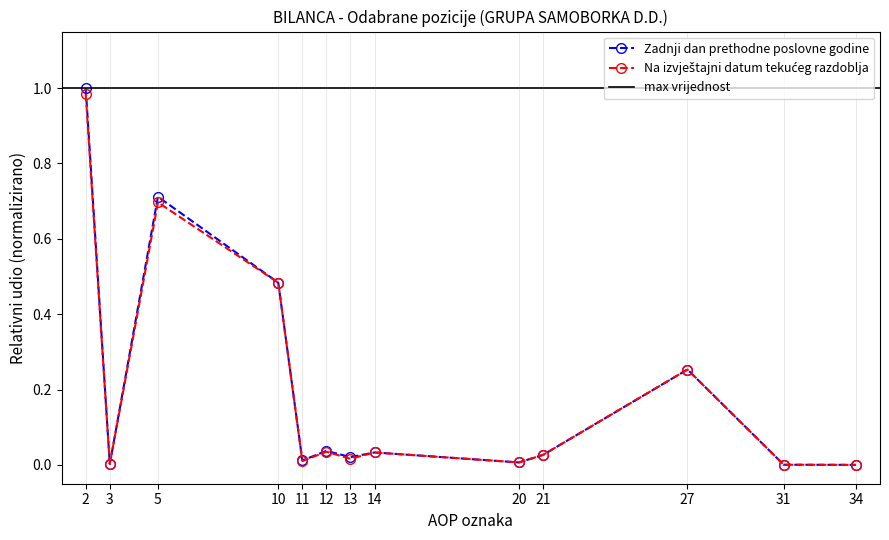

True or false: Na izvještajni datum tekućeg razdoblja and Zadnji dan prethodne poslovne godine intersect in this chart.

False